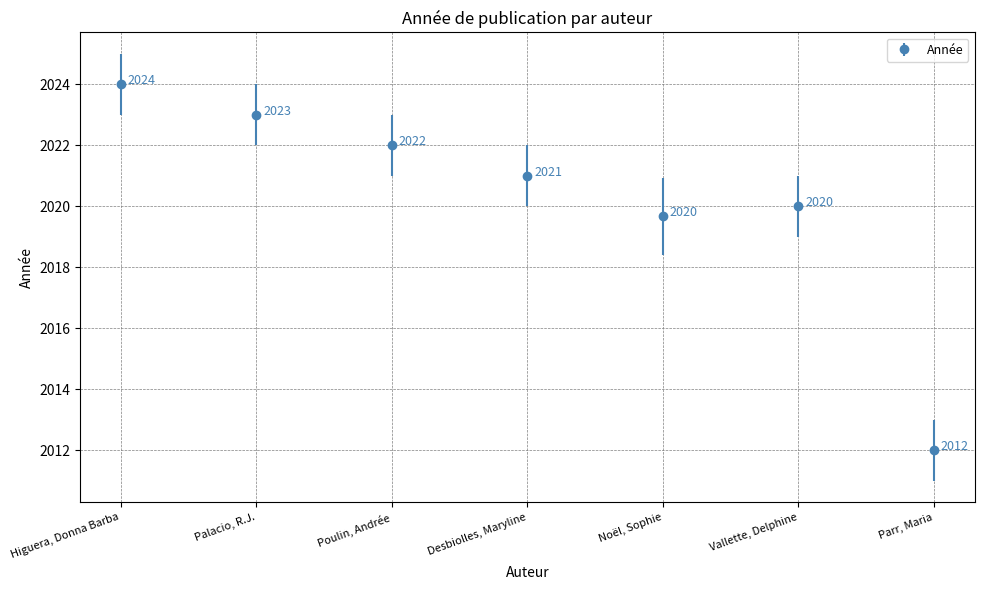

Where is the first local minimum?

Noël, Sophie